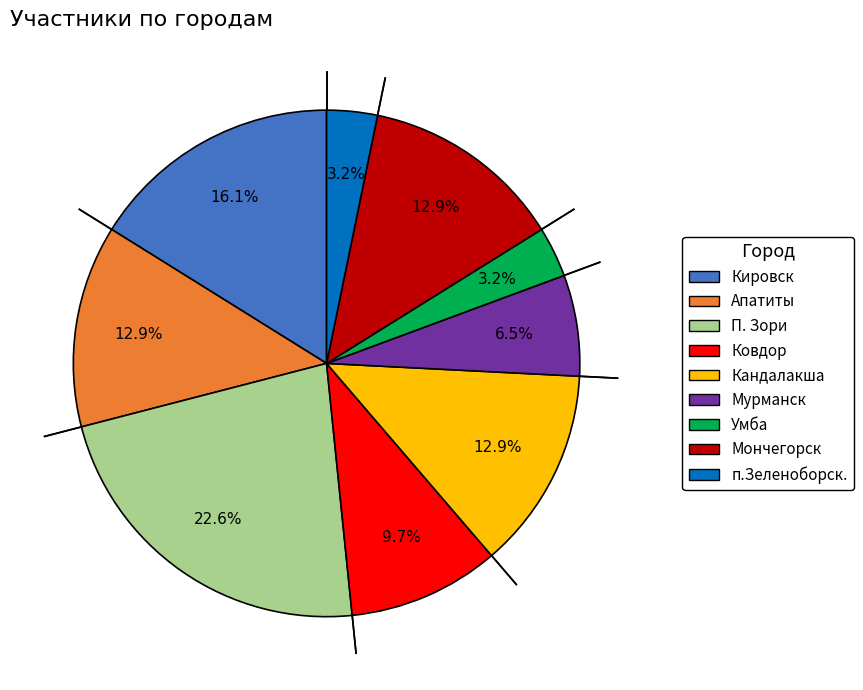

To the nearest percent, what is the average slice percentage?

11%